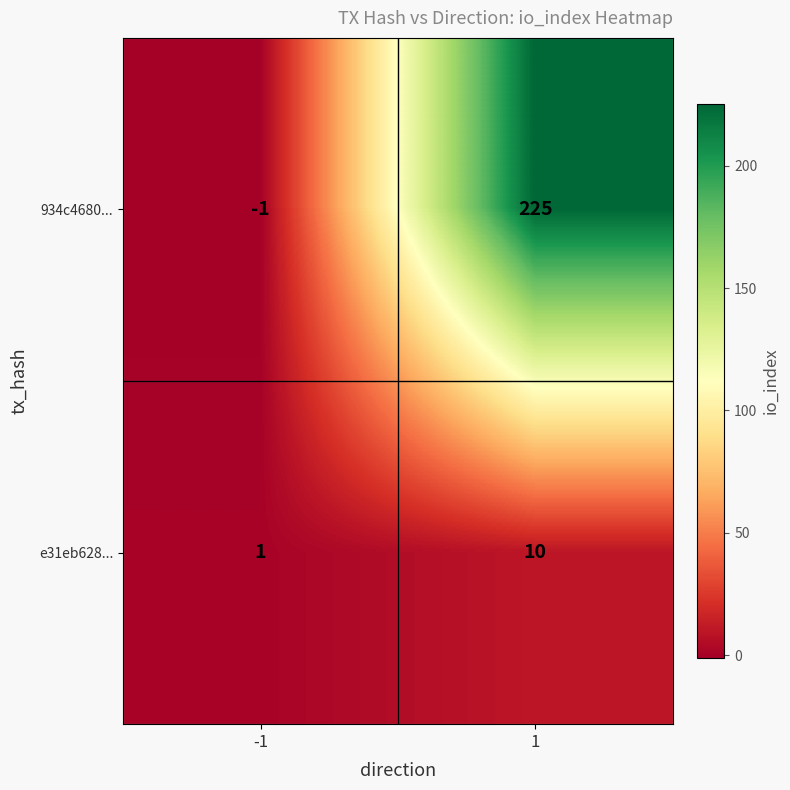

What is the sum of the e31eb628... values at 1 and -1?

11